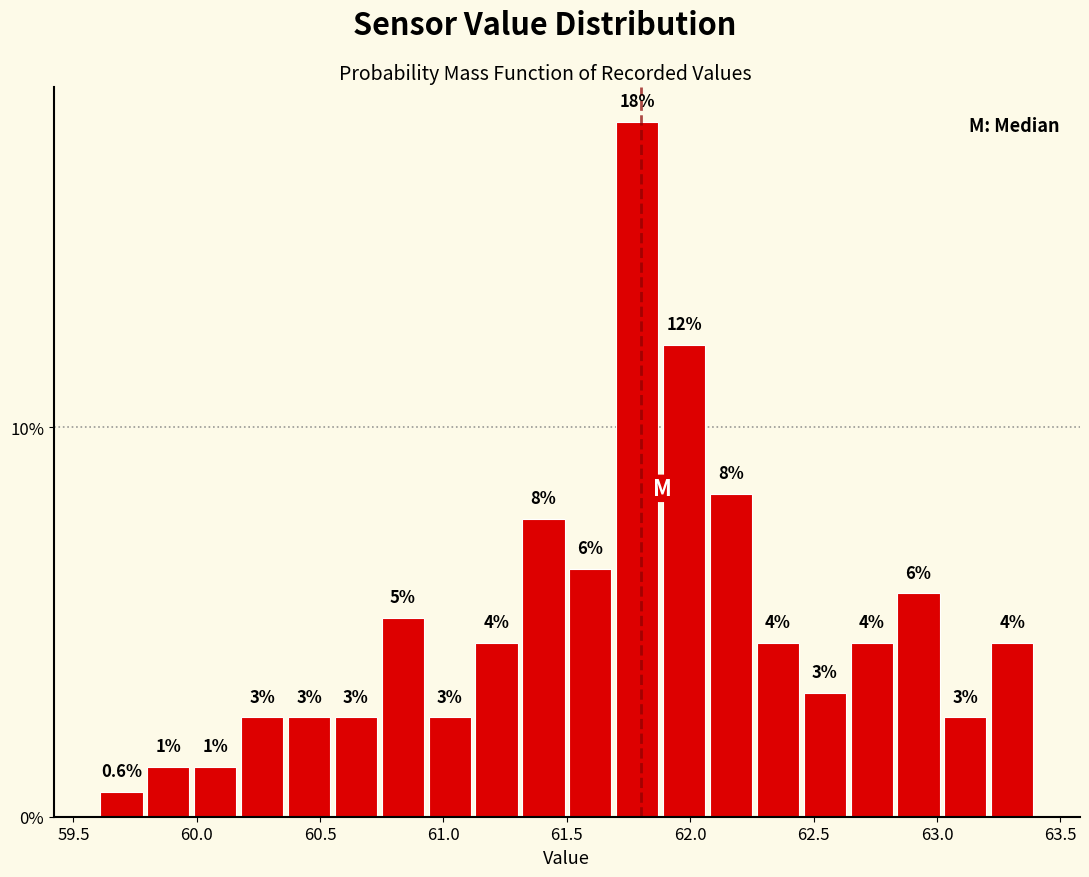

Around what value on the x-axis is the tallest bar? Give the approximate position of its centre, as read against the axis.

61.80